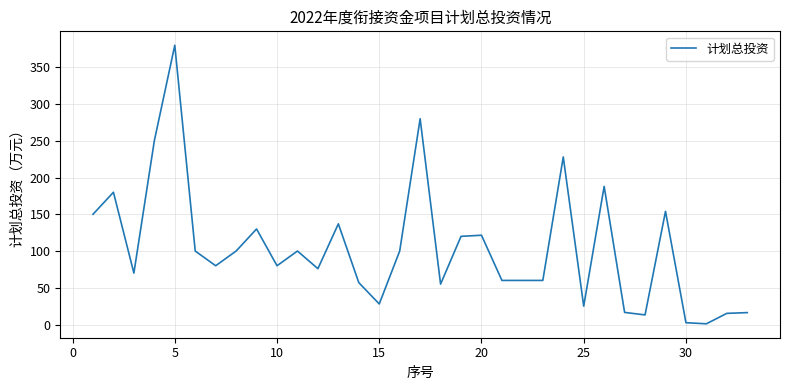

What is the greatest value displayed?

380.0